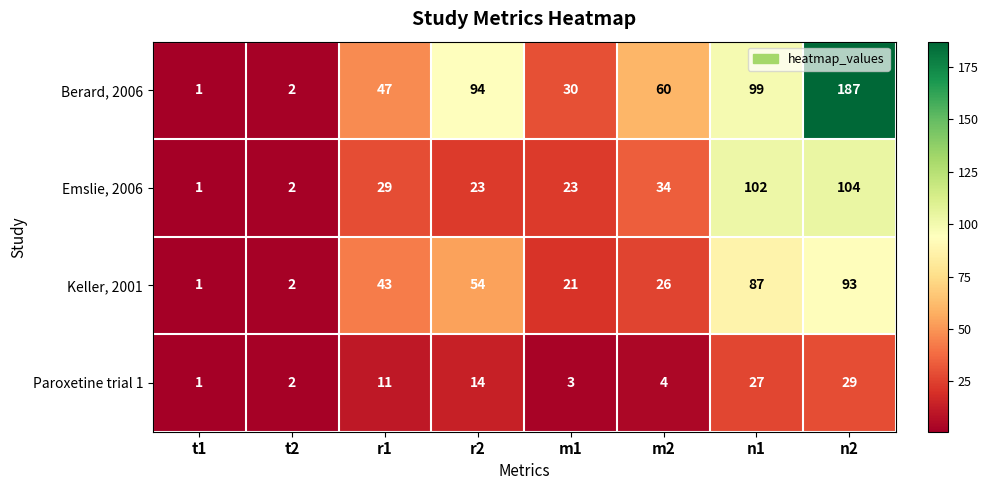

Which series changed the most between m1 and n2?

Berard, 2006